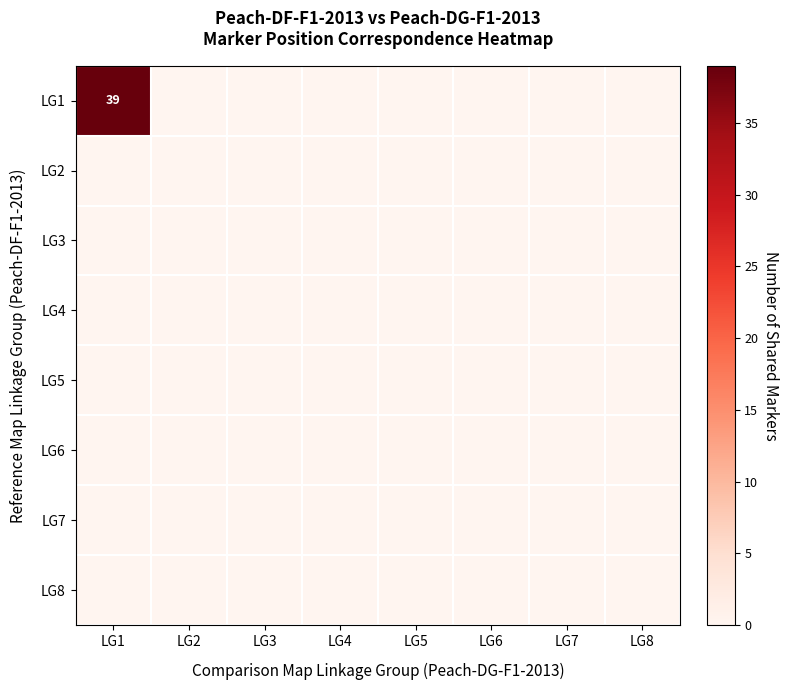

At how many categories does at least one series exceed 18?

1